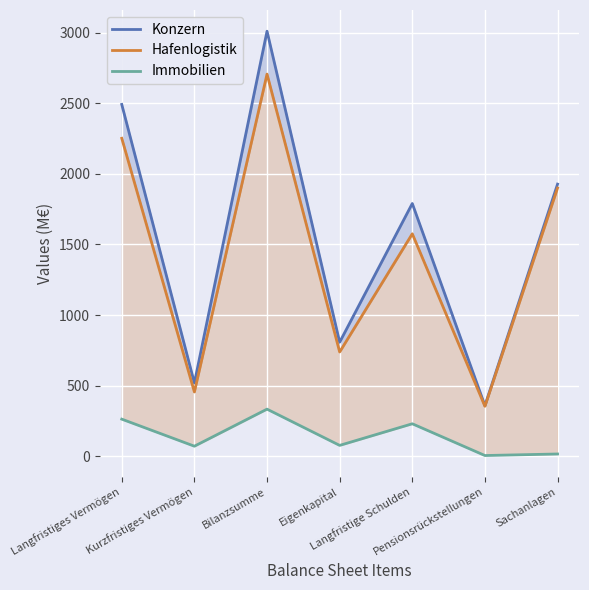

Is the value of Konzern at Bilanzsumme greater than the value of Immobilien at Eigenkapital?

Yes